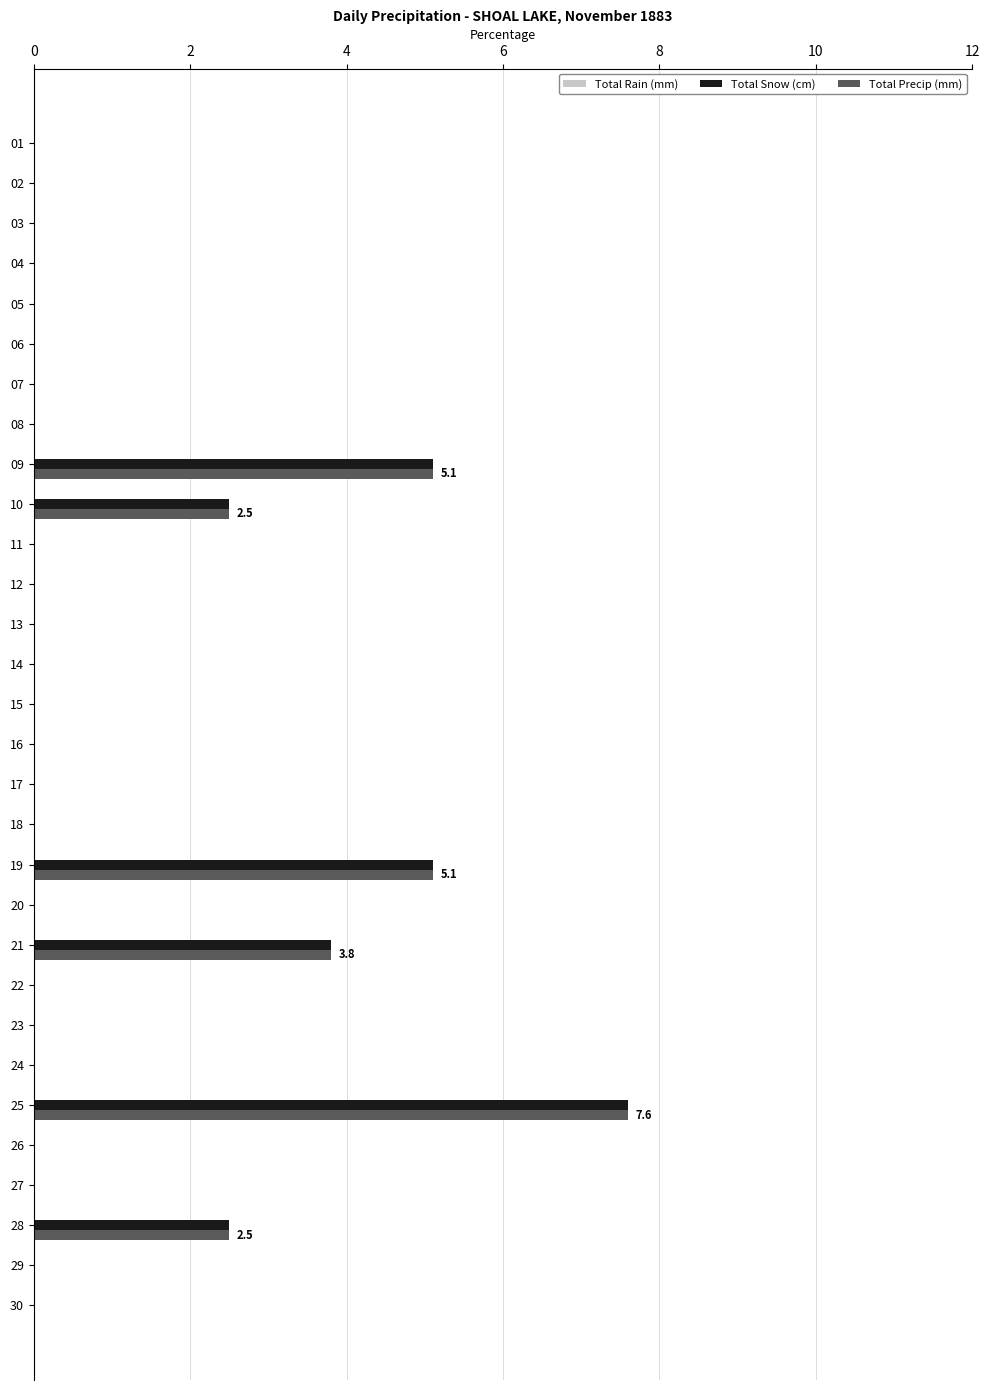

Is it true that Total Precip (mm) equals 3.6 at 10?

False